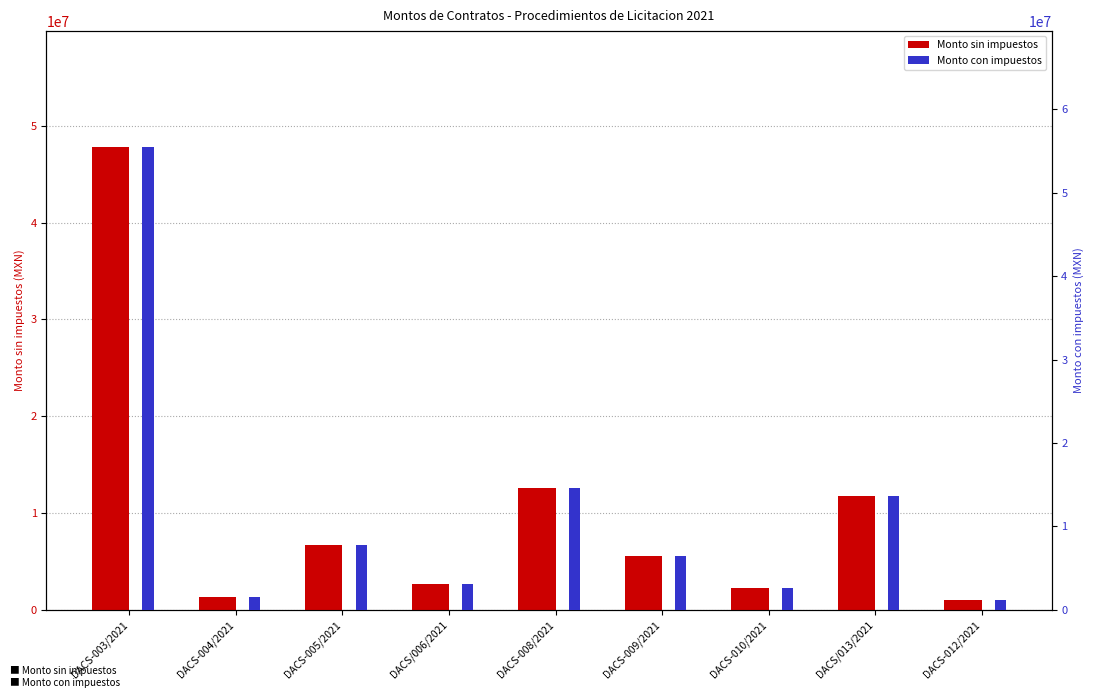

How many groups of bars are there?

9